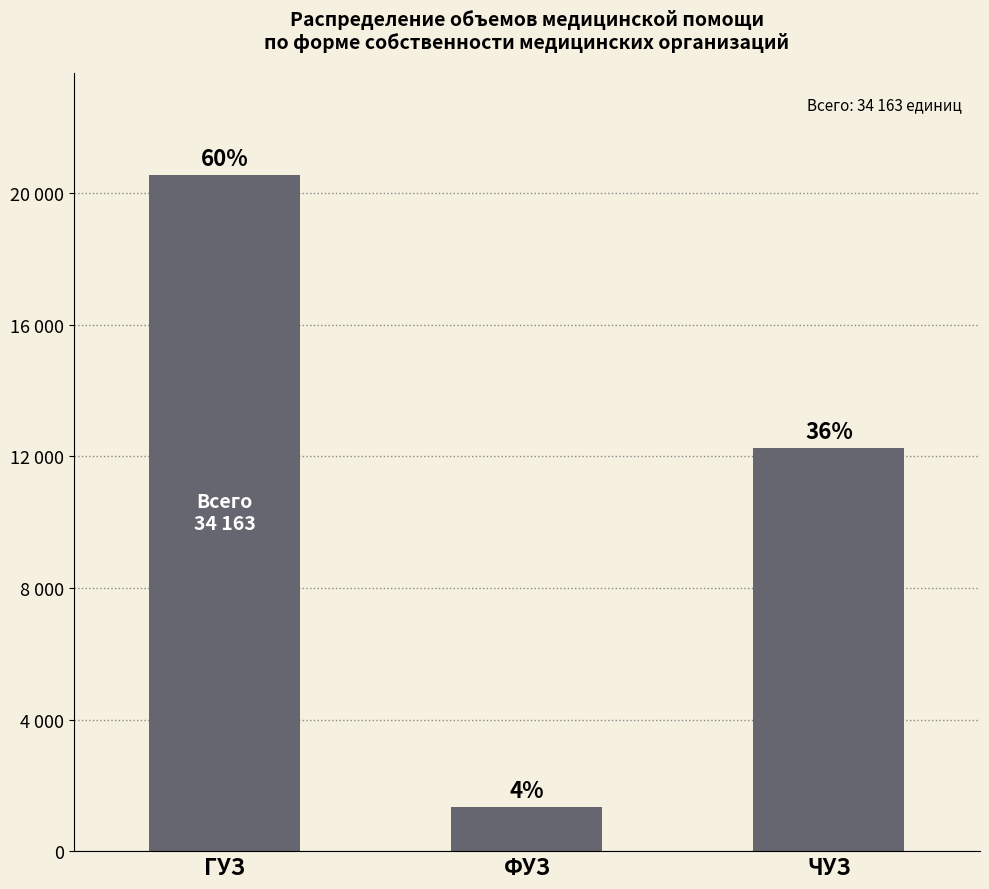

At which label is the value closest to 10954?

ЧУЗ